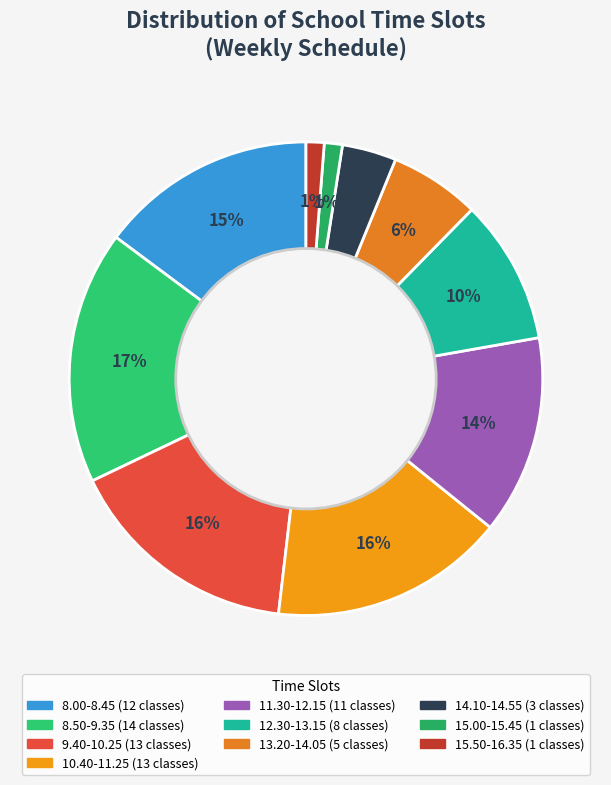

How many slices are in this pie chart?

10